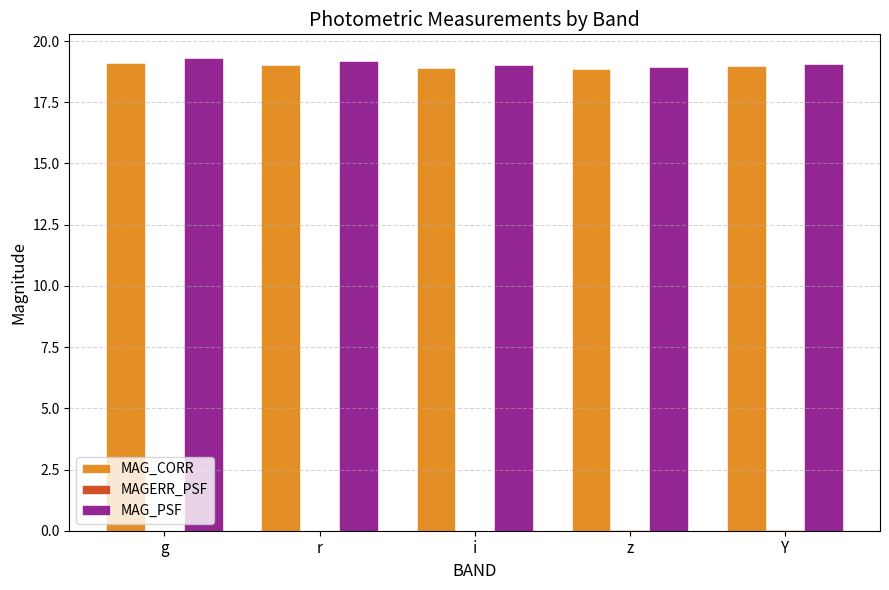

Is it true that MAG_PSF equals 19.2 at r?

True